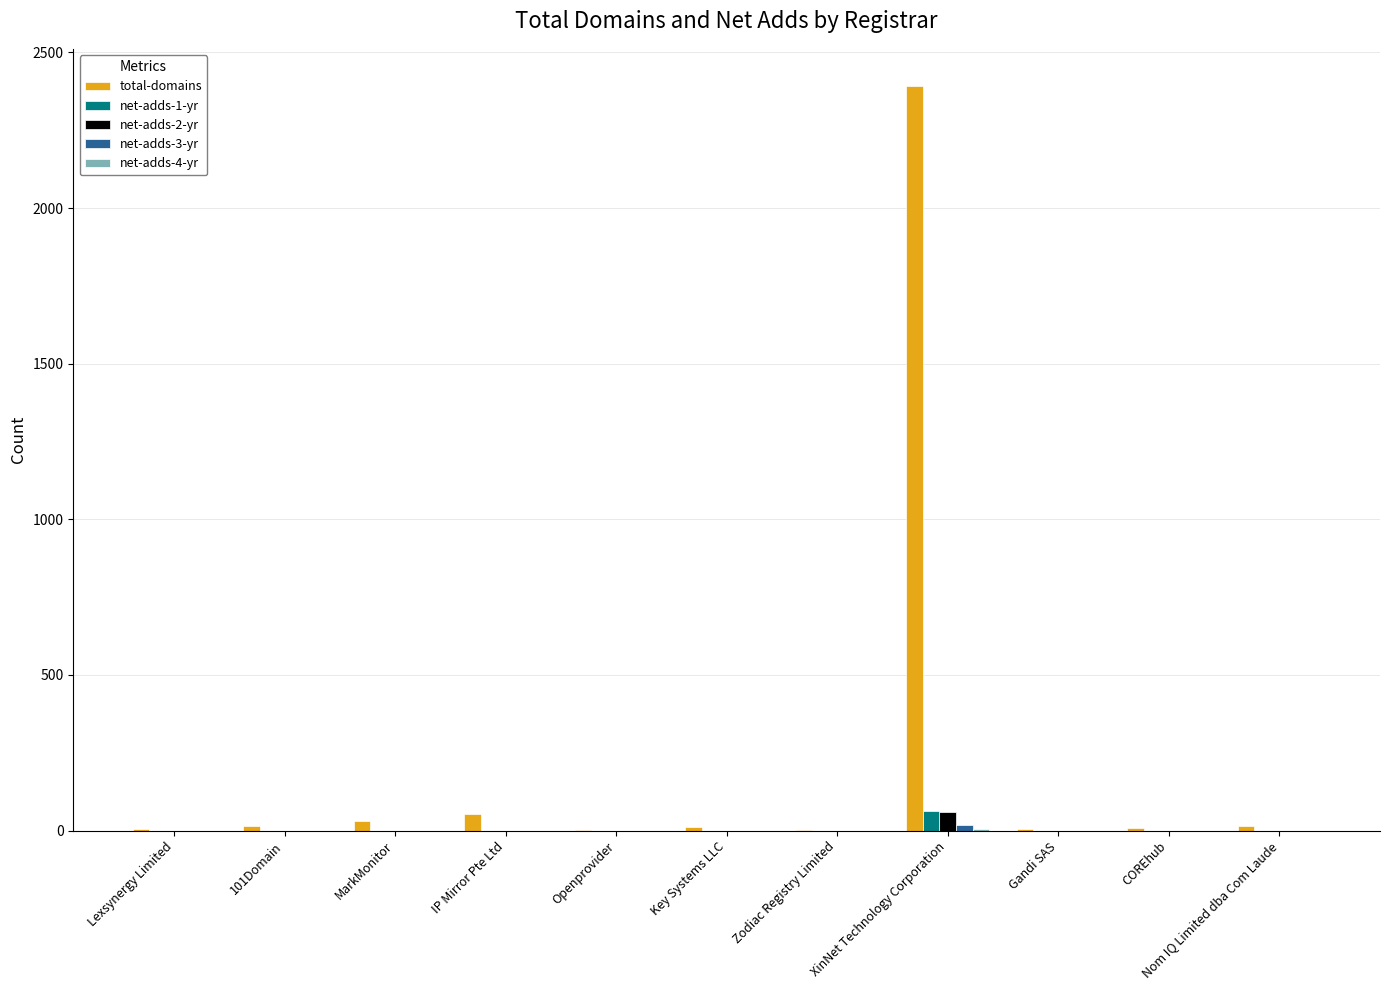

At which category is the sum across all series the highest?

XinNet Technology Corporation